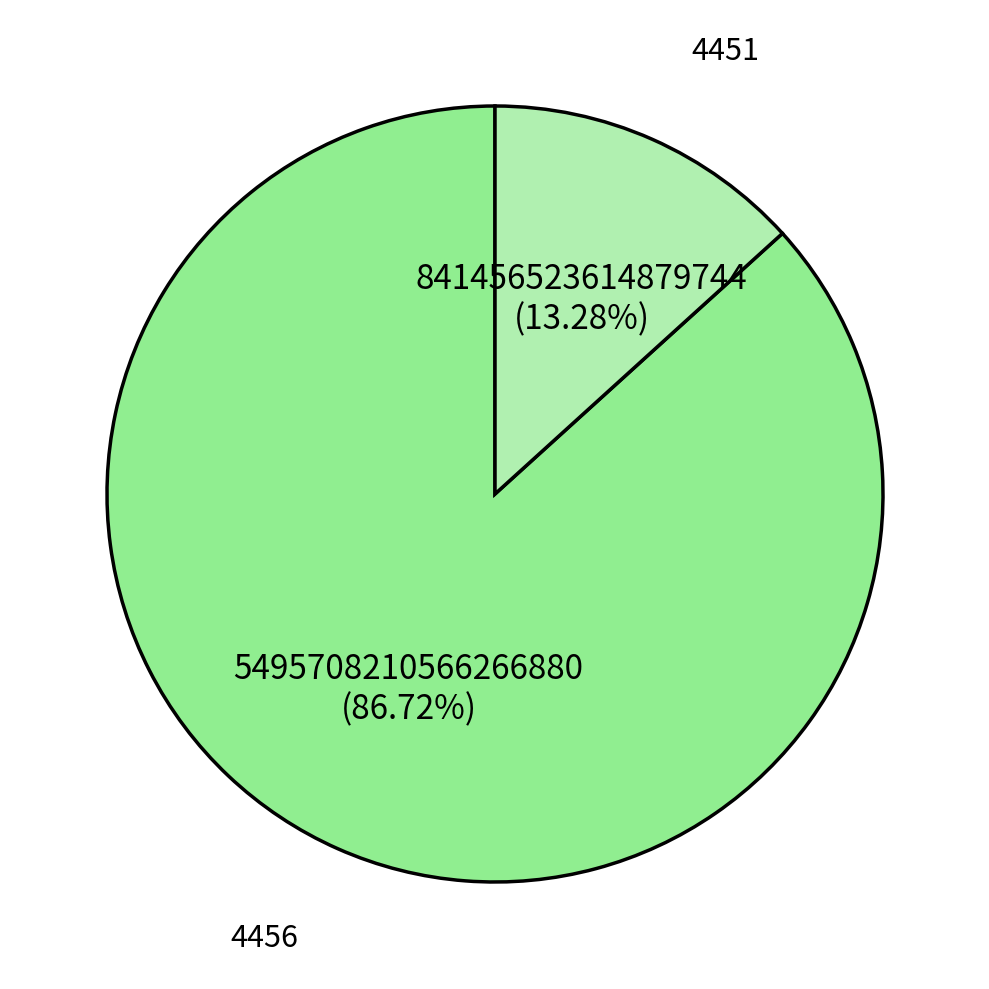

Does any single category account for the majority?

Yes